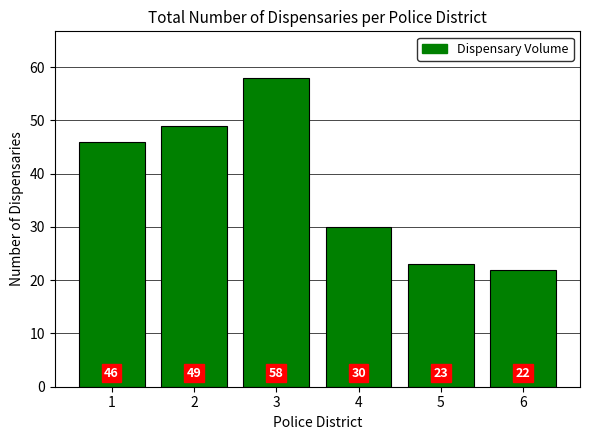

Is it true that the value at 2 is 49?

True